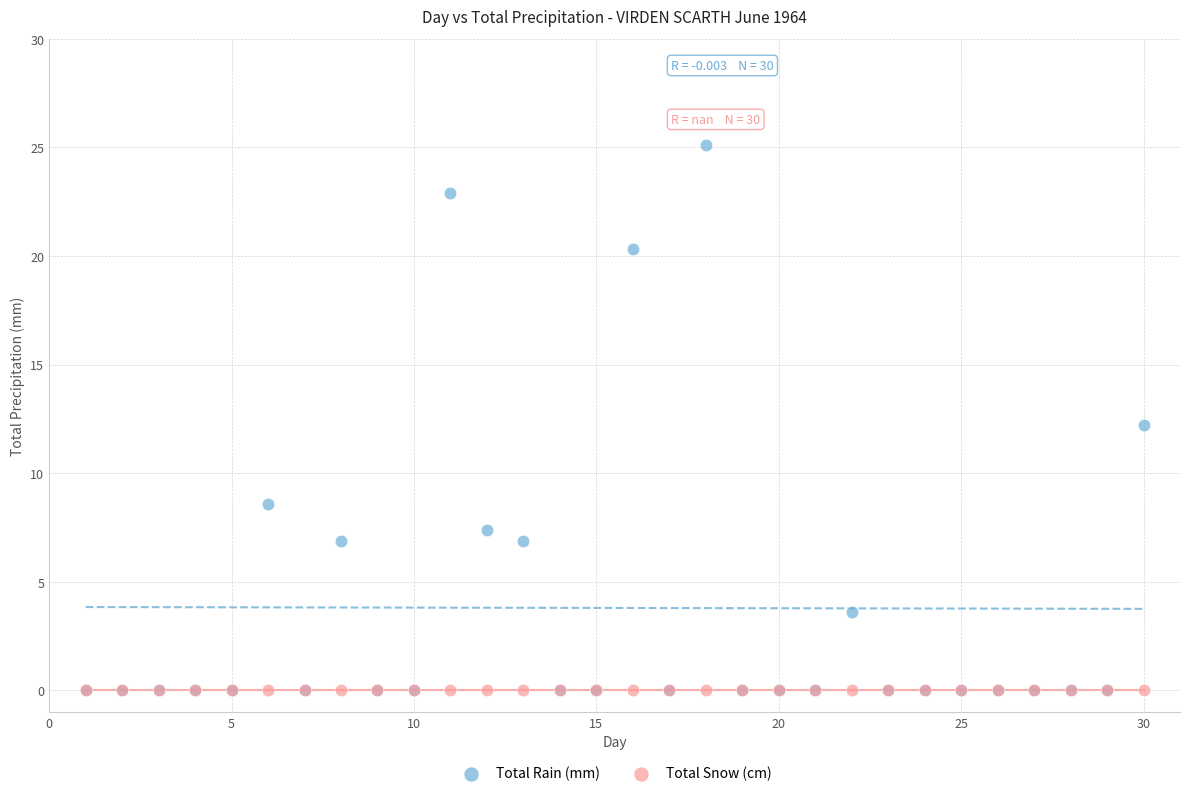

What are all the series names shown in the legend?

Total Rain (mm), Total Snow (cm)